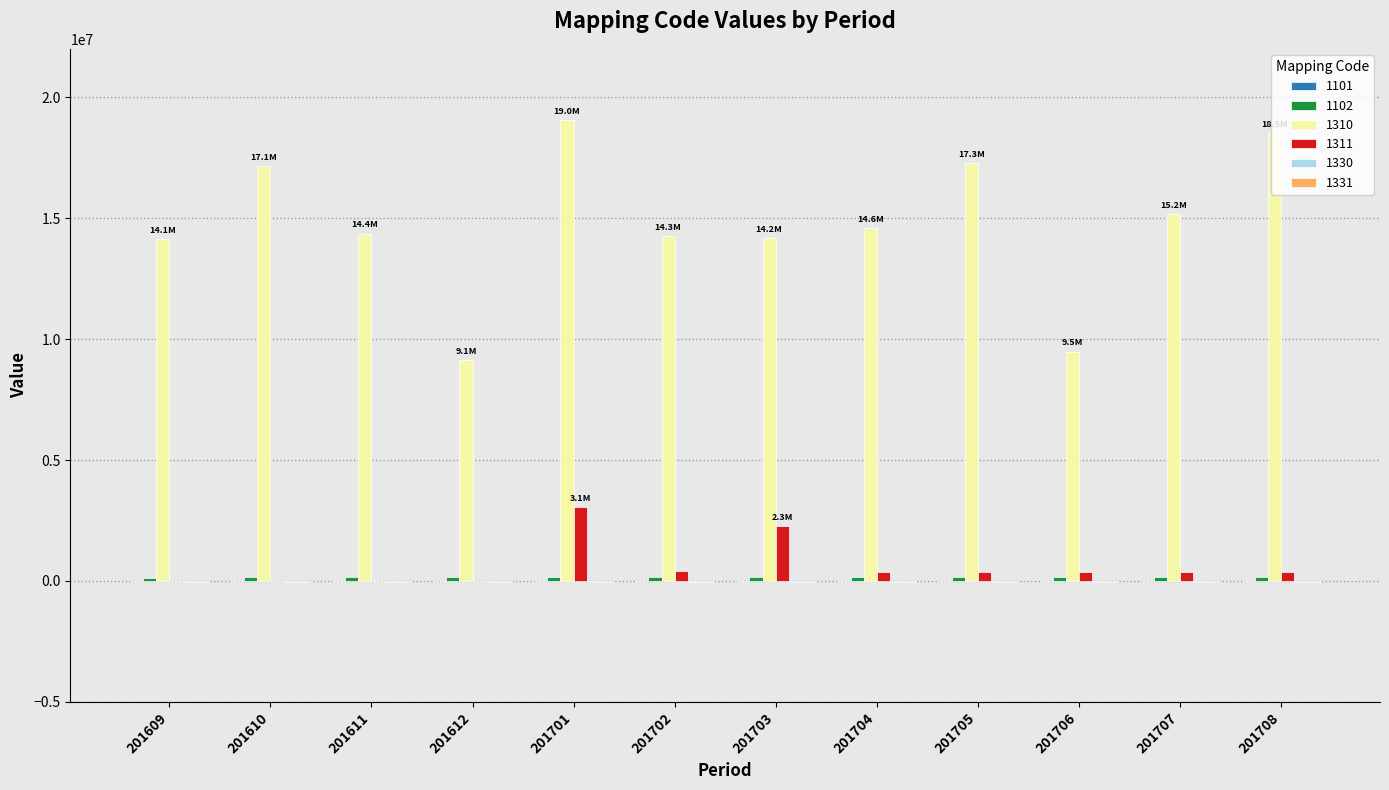

Which label corresponds to the largest value in the chart?

201701